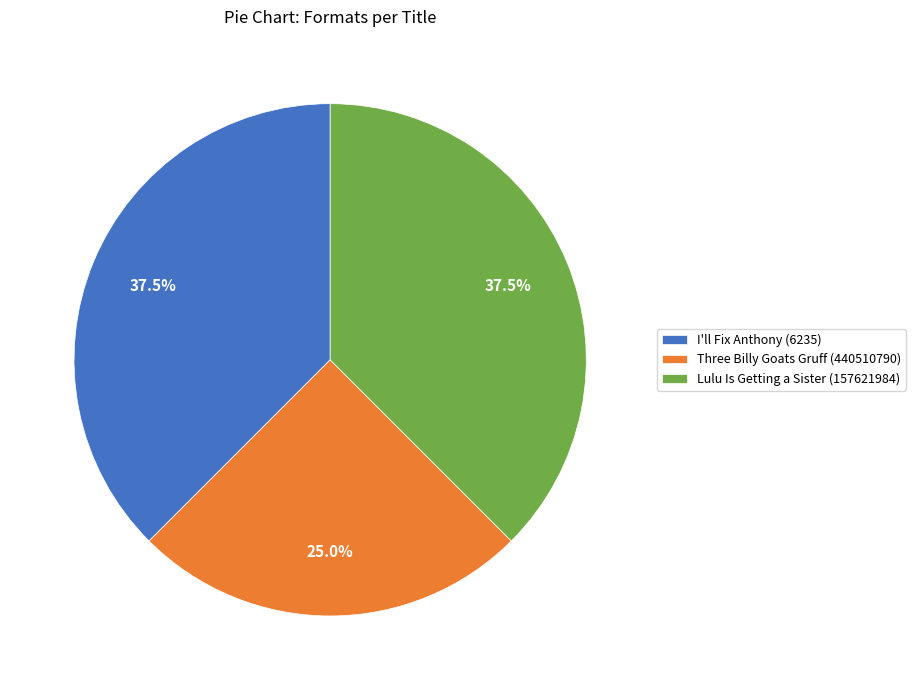

What percentage is NOT represented by I'll Fix Anthony (6235)?

62.5%